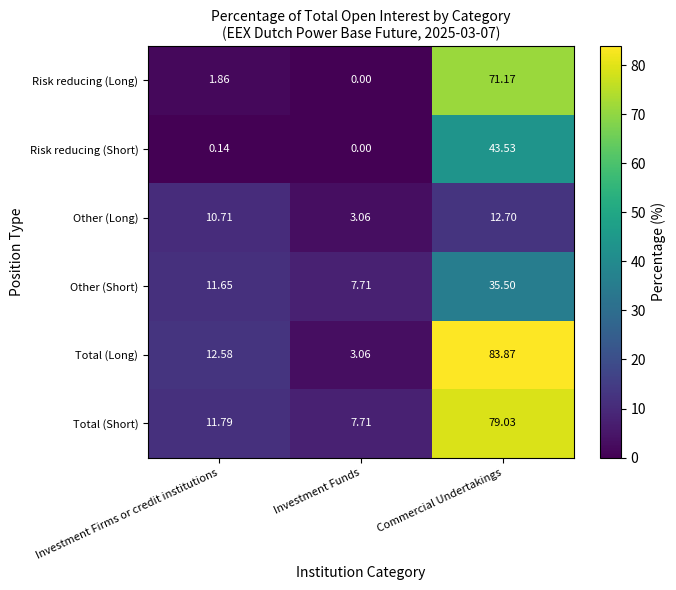

At which category is the sum across all series the highest?

Commercial Undertakings